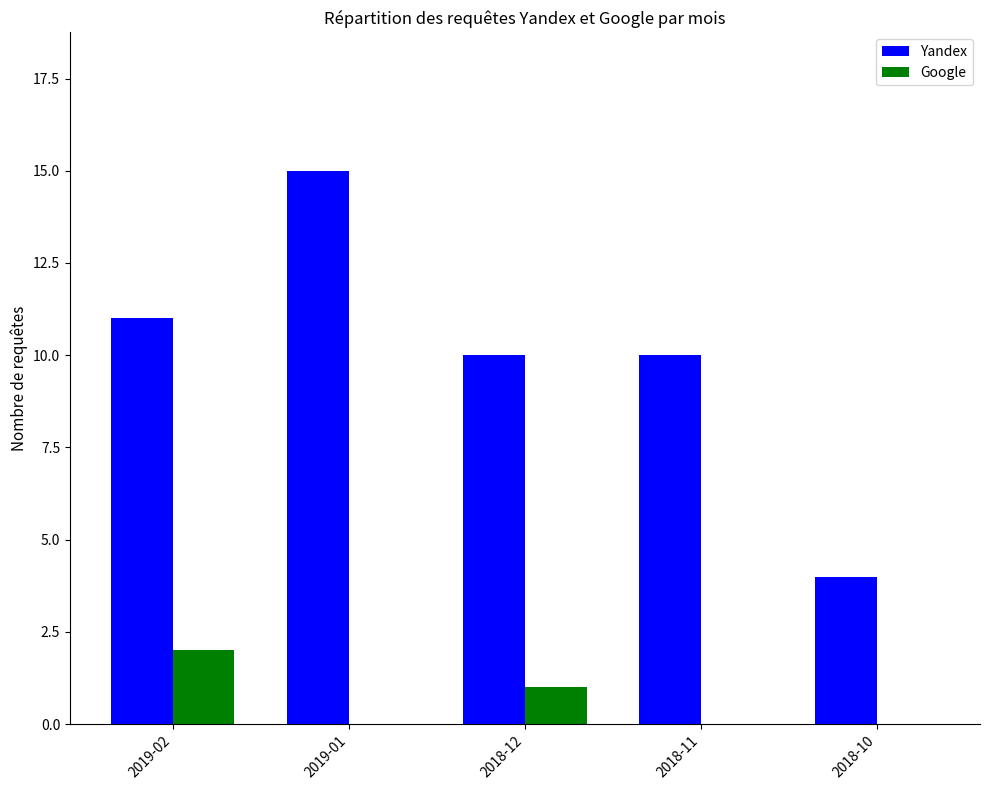

Reading left to right, extract all data points from this chart.

Yandex: 11	15	10	10	4
Google: 2	0	1	0	0